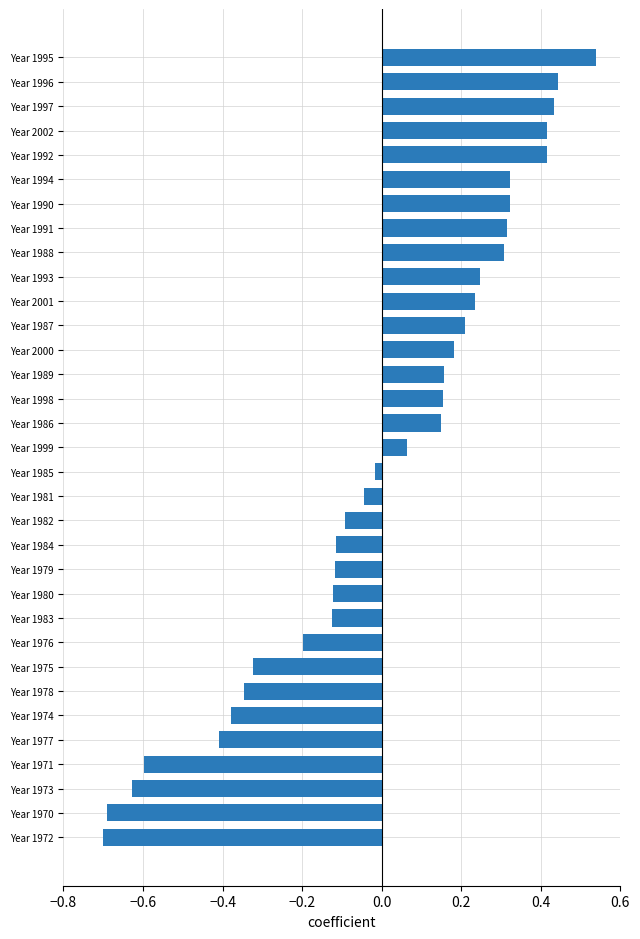

Count the number of categories in the chart.

33